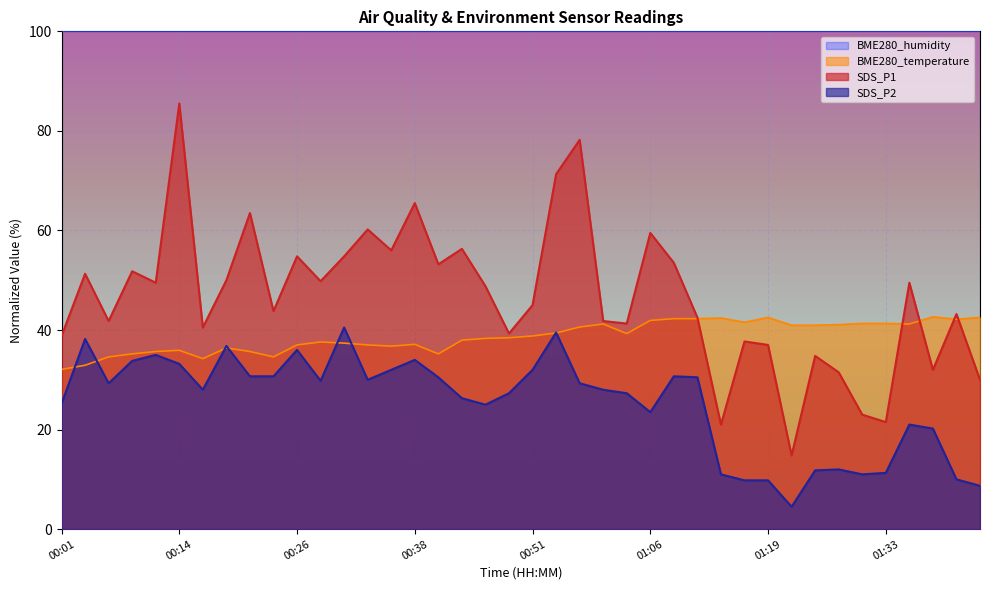

Where is BME280_temperature nearest to the value 37?

00:26